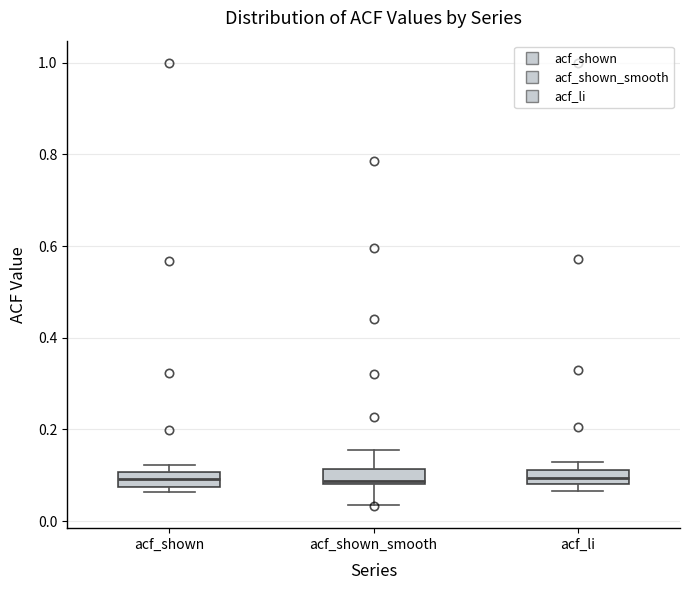

Reading left to right, read every box against the y-axis: the position of its median line, the range the box covers, and the ends of its whiskers. The values are not printed on the chart, so give them approximately, as read against the axis.

acf_shown: median 0.10 (inside the box), box 0.08 to 0.10, whiskers 0.06 to 0.12
acf_shown_smooth: median 0.08, box 0.08 to 0.12, whiskers 0.04 to 0.16
acf_li: median 0.10, box 0.08 to 0.12, whiskers 0.06 to 0.14